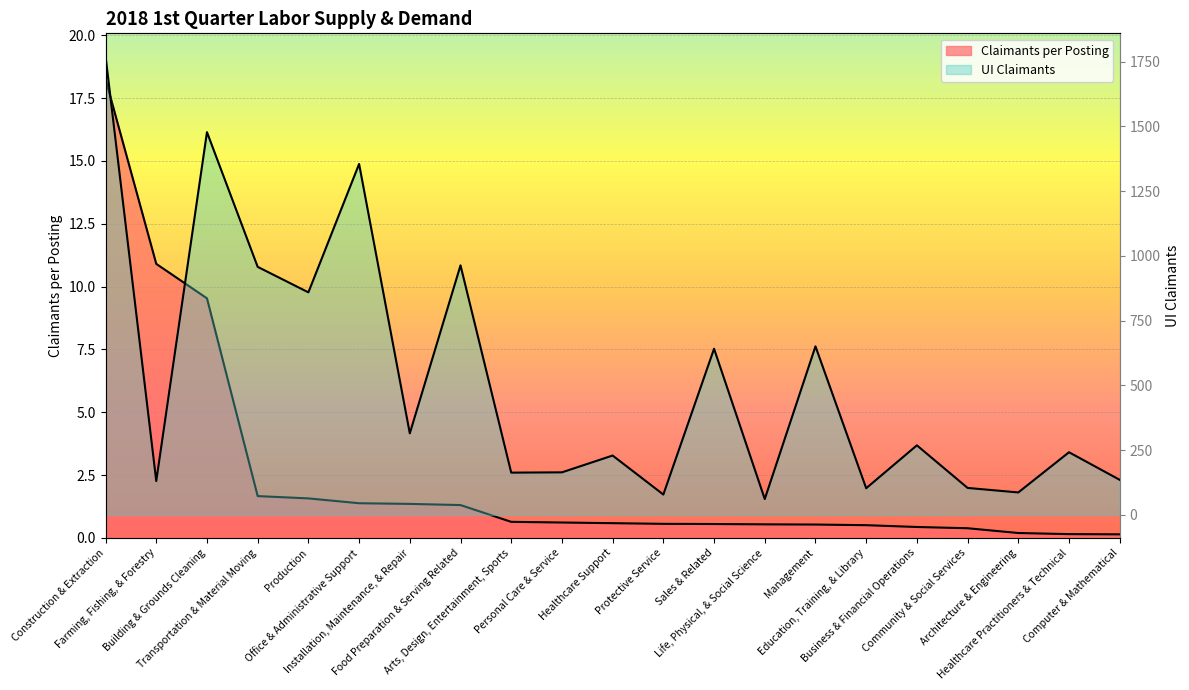

Rank the series by their maximum value, from lowest to highest.

Claimants per Posting, UI Claimants